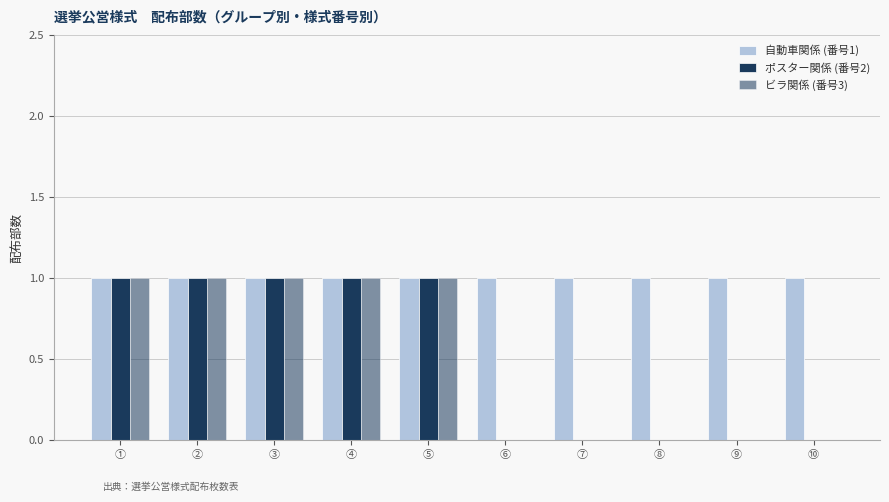

Count the number of categories in the chart.

10